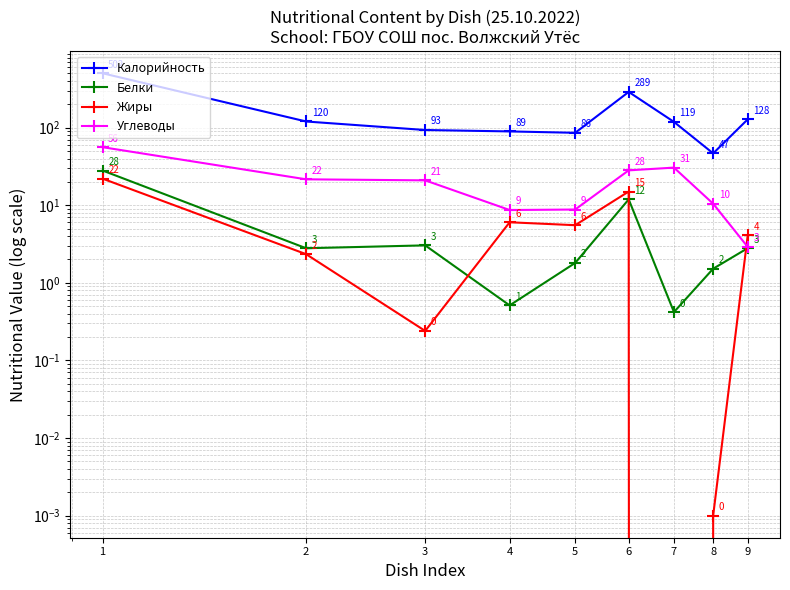

Rank the series by their maximum value, from highest to lowest.

Калорийность, Углеводы, Белки, Жиры